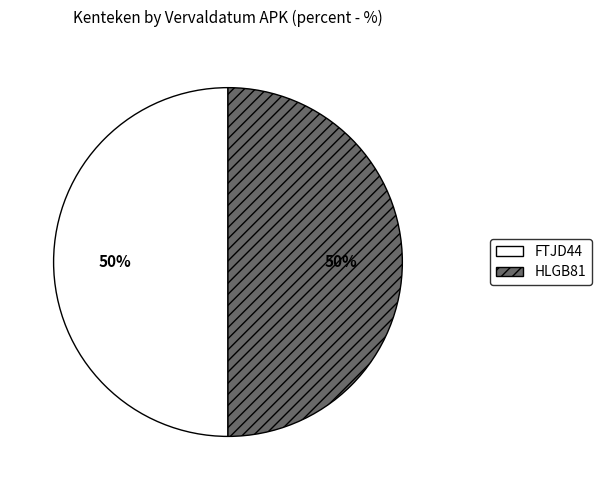

What is the ratio of the value at HLGB81 to the value at FTJD44?

1.0